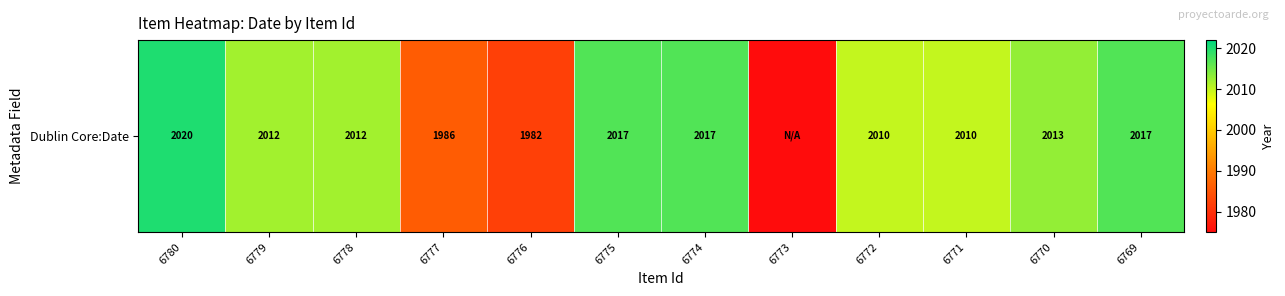

Reading right to left, extract all data points from this chart.

6769=2017	6770=2013	6771=2010	6772=2010	6773=1970	6774=2017	6775=2017	6776=1982	6777=1986	6778=2012	6779=2012	6780=2020